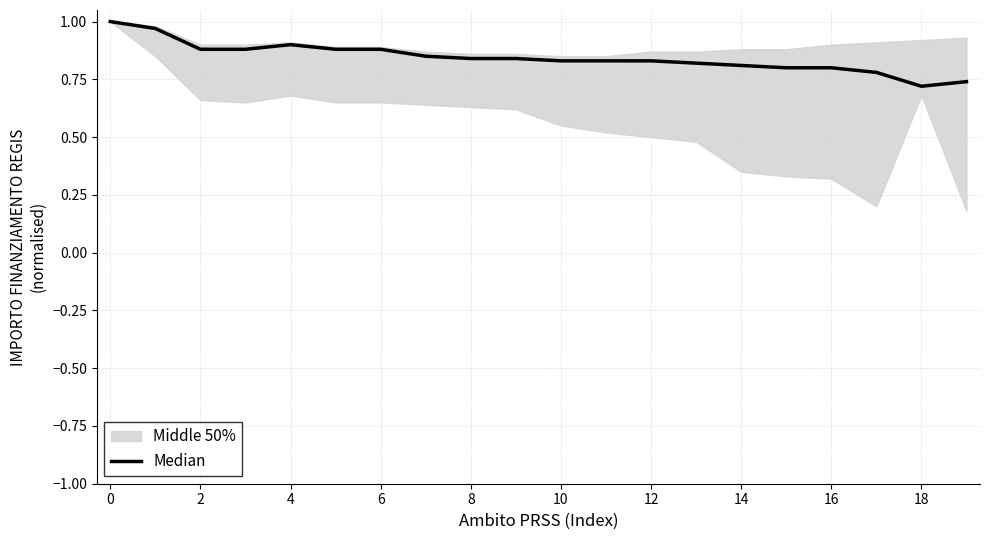

Reading left to right, what are all the values shown in this chart?

1.0	1.0	0.9	0.9	0.9	0.9	0.9	0.8	0.8	0.8	0.8	0.8	0.8	0.8	0.8	0.8	0.8	0.8	0.7	0.7